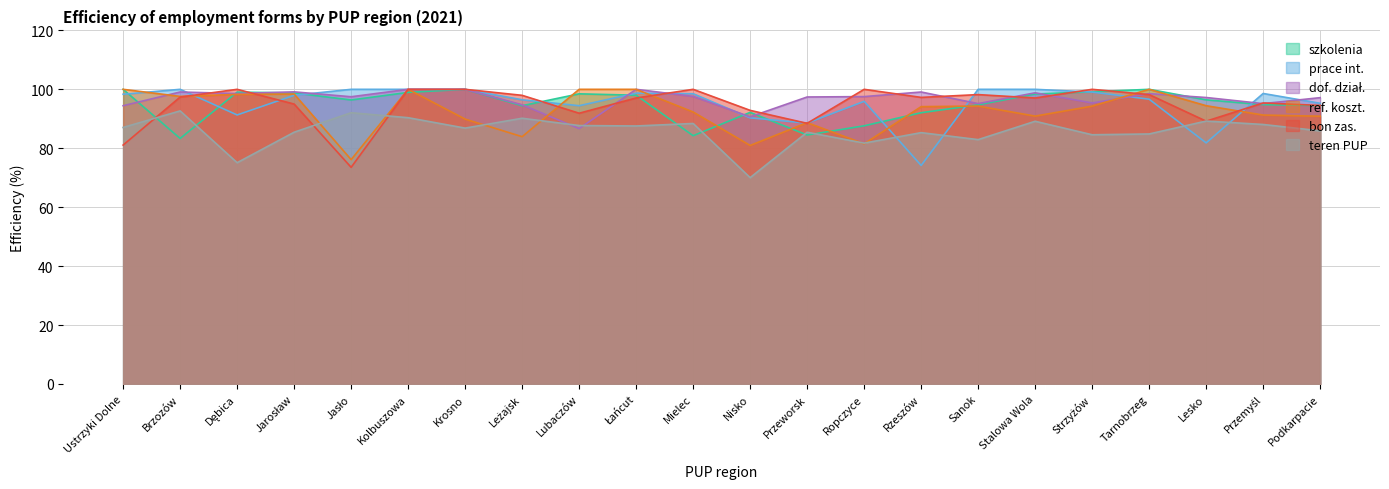

What is the sum of the dof. dział. values at Kolbuszowa and Rzeszów?

199.1